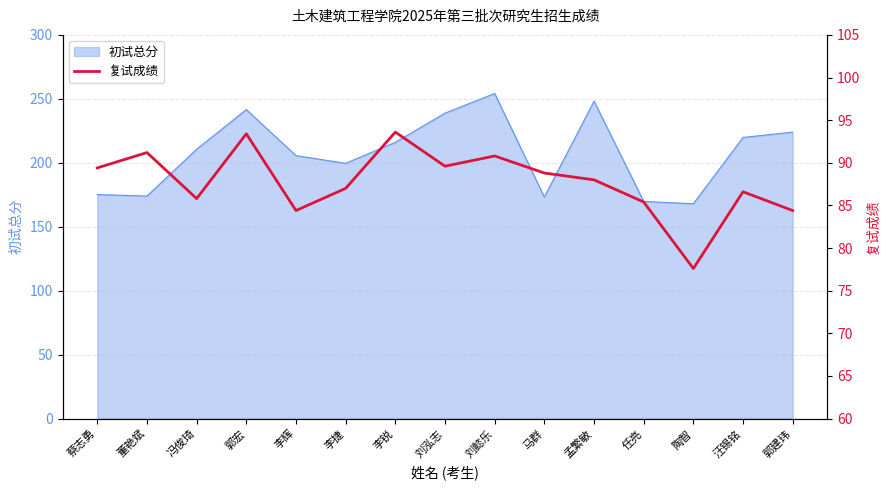

How many lines are shown in the chart?

1